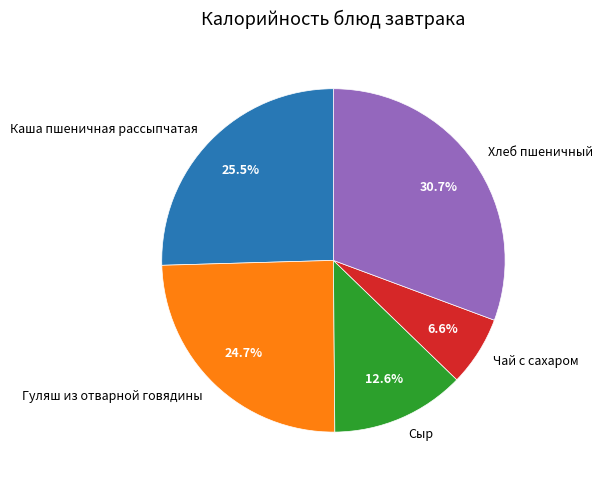

Which has a higher value, Каша пшеничная рассыпчатая or Гуляш из отварной говядины?

Каша пшеничная рассыпчатая